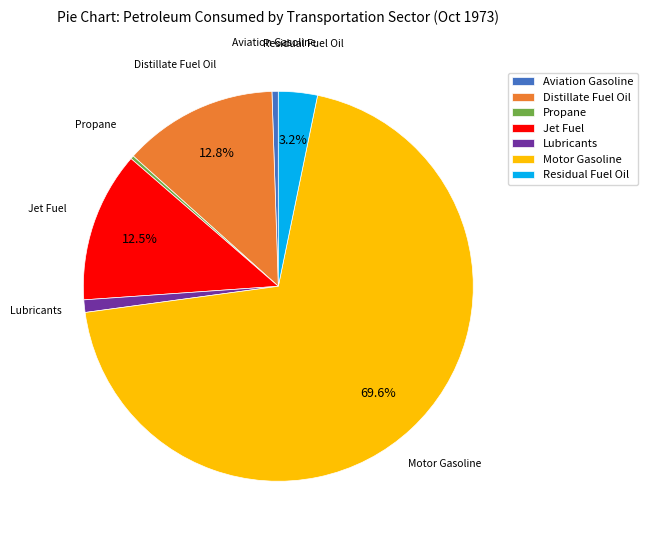

True or false: Aviation Gasoline accounts for 14% of the total.

False